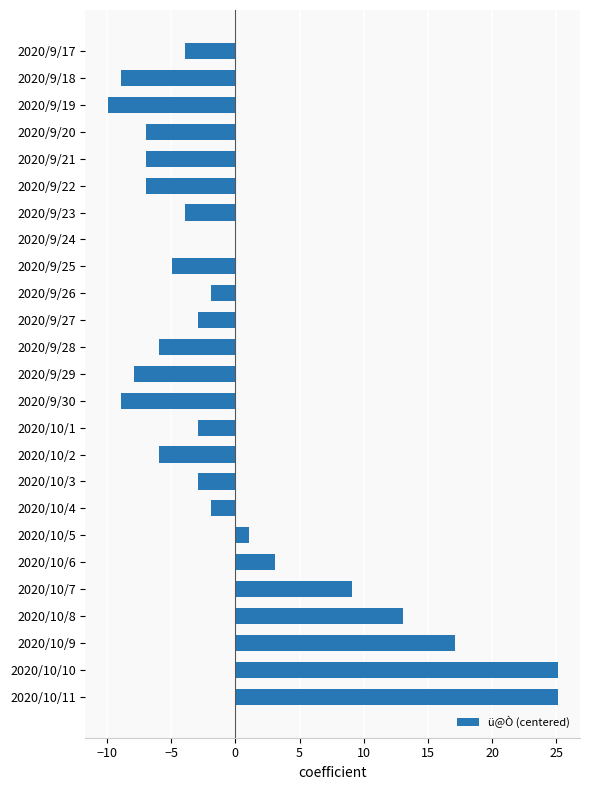

How many categories are shown in the chart?

25